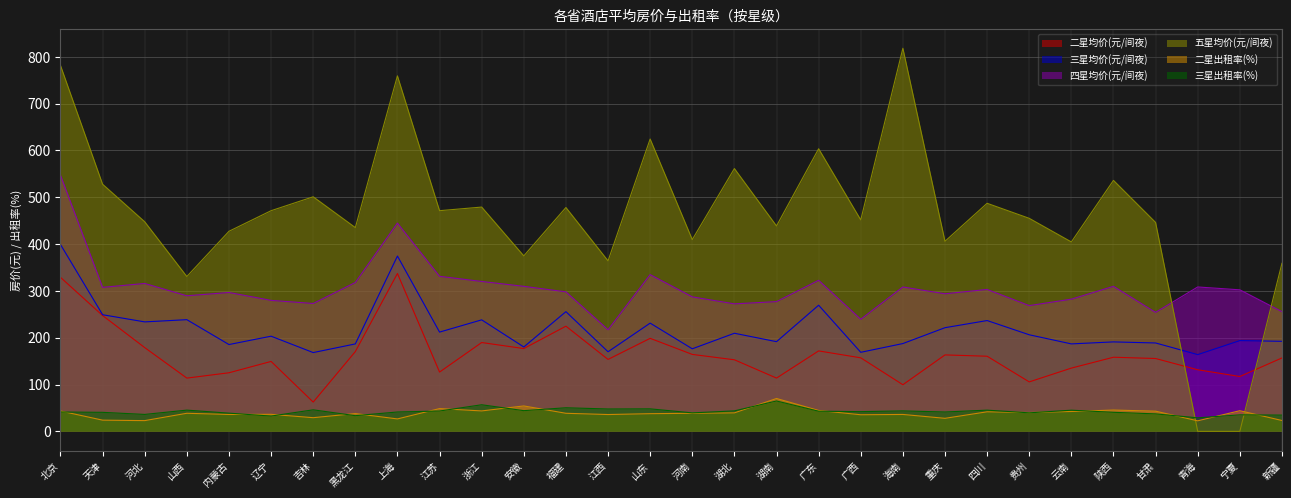

Count the number of data series in this chart.

6